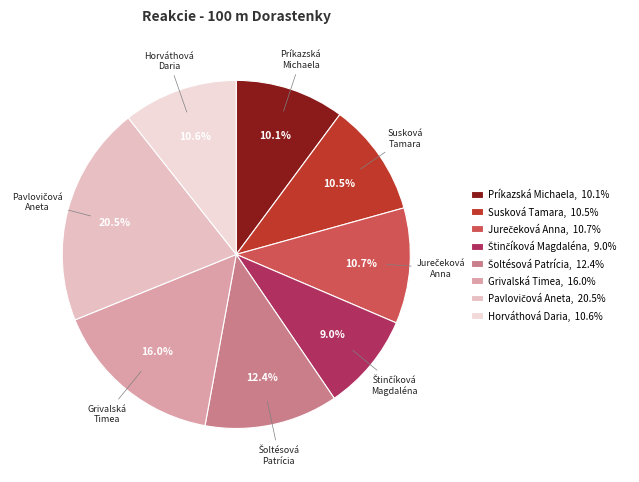

Is there any slice that represents more than half of the pie?

No